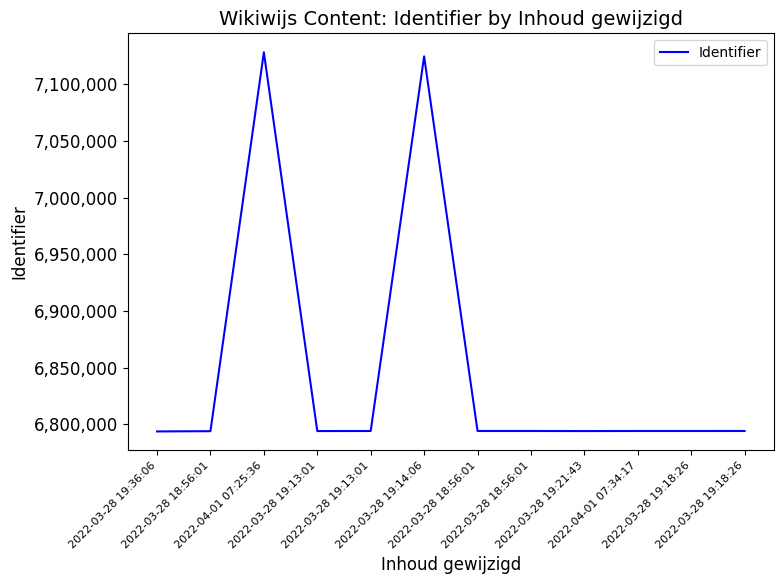

Does the chart display data point markers on the line(s)?

No